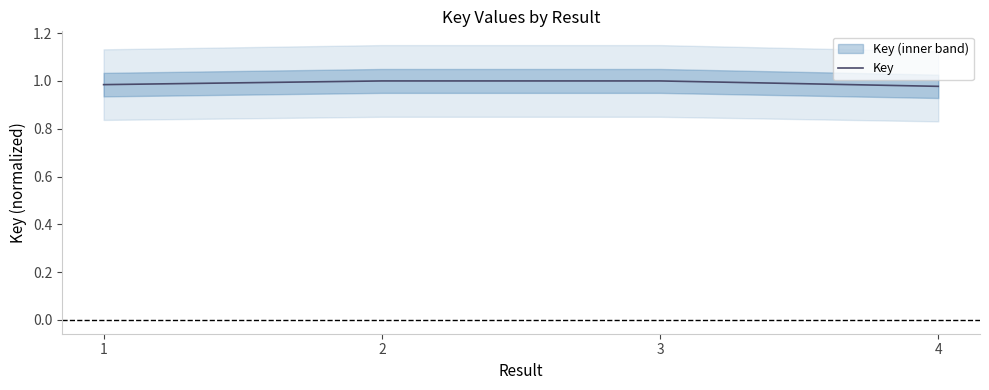

What is the value of the 3rd point from the left?

1.0